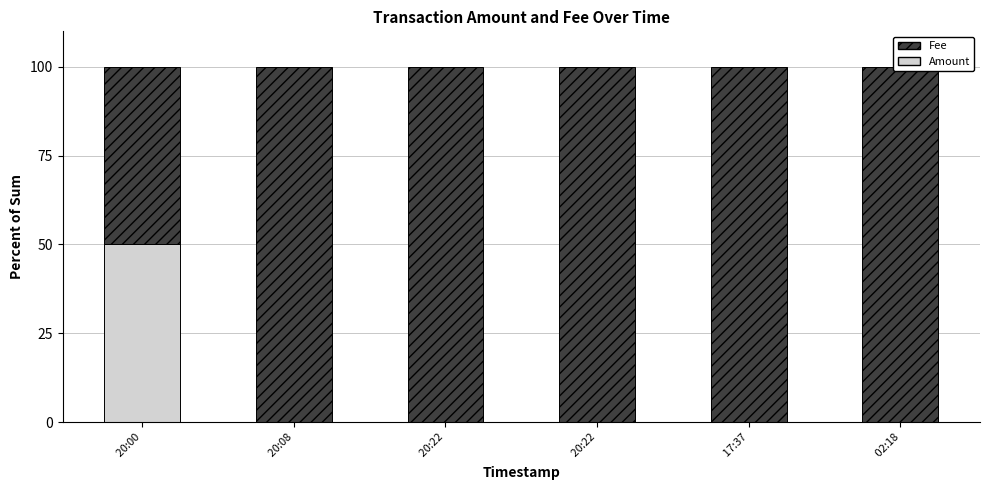

How many series are shown in this chart?

2